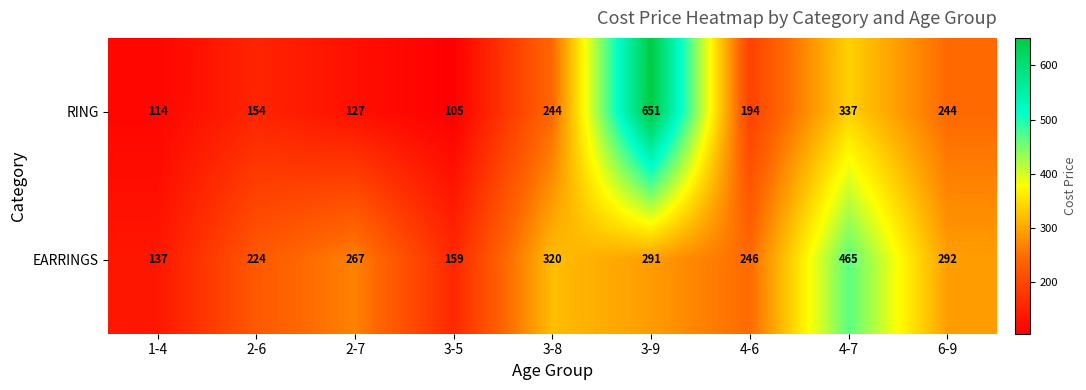

Reading right to left, list all the values displayed in this chart.

RING: 6-9=244	4-7=337	4-6=194	3-9=651	3-8=244	3-5=105	2-7=127	2-6=154	1-4=114
EARRINGS: 6-9=292	4-7=465	4-6=246	3-9=291	3-8=320	3-5=159	2-7=267	2-6=224	1-4=137